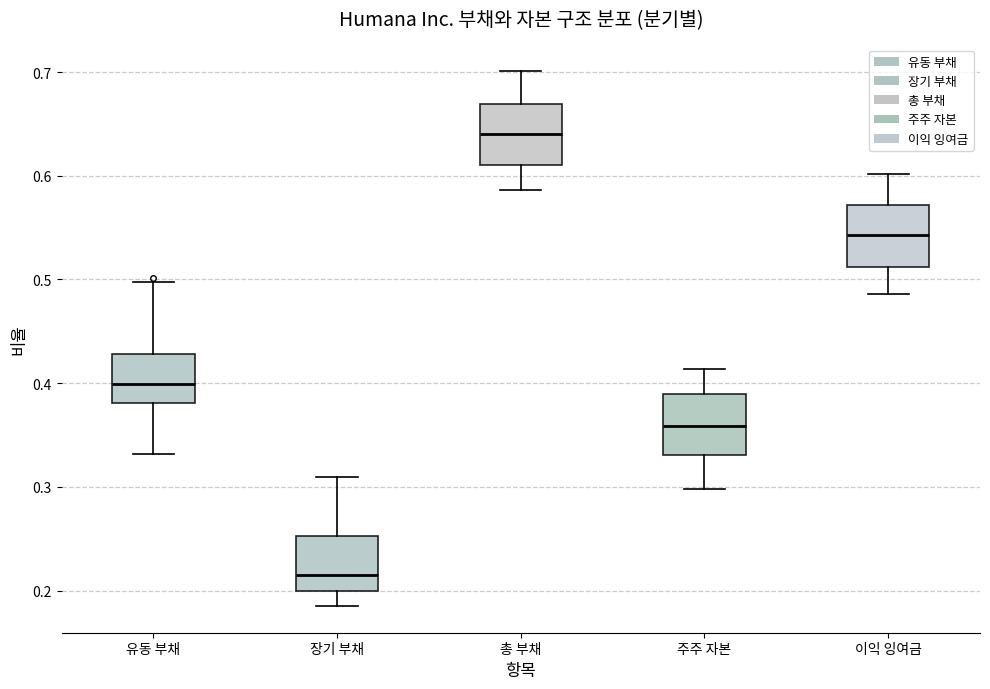

Where does the upper whisker of the box for 장기 부채 end on the y-axis? The values are not printed on the chart, so give them approximately, as read against the axis.

0.31